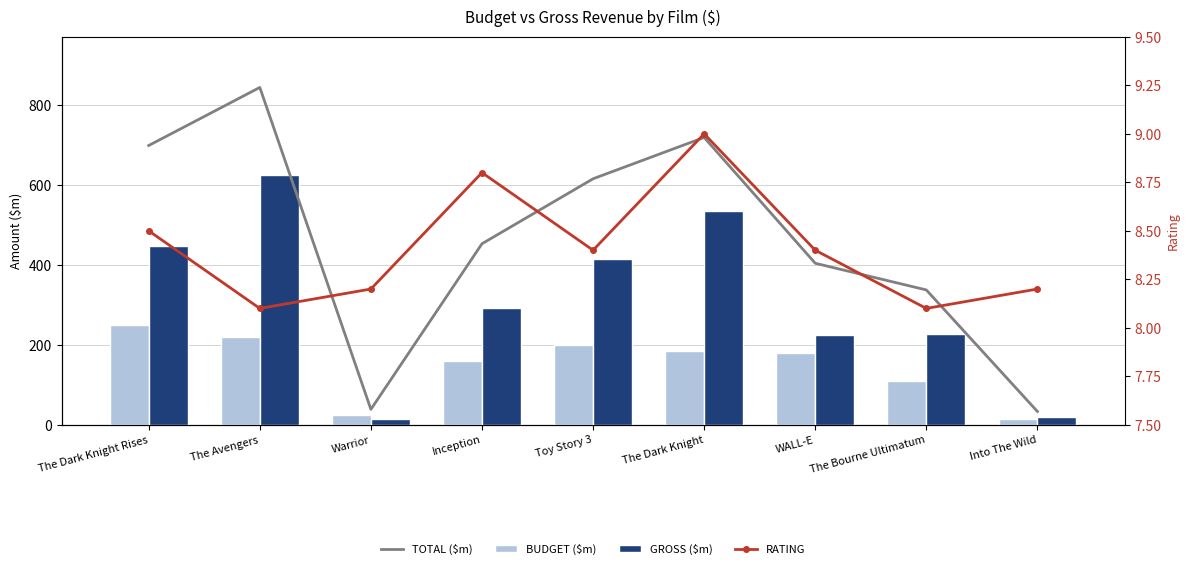

How many groups of bars are there?

9